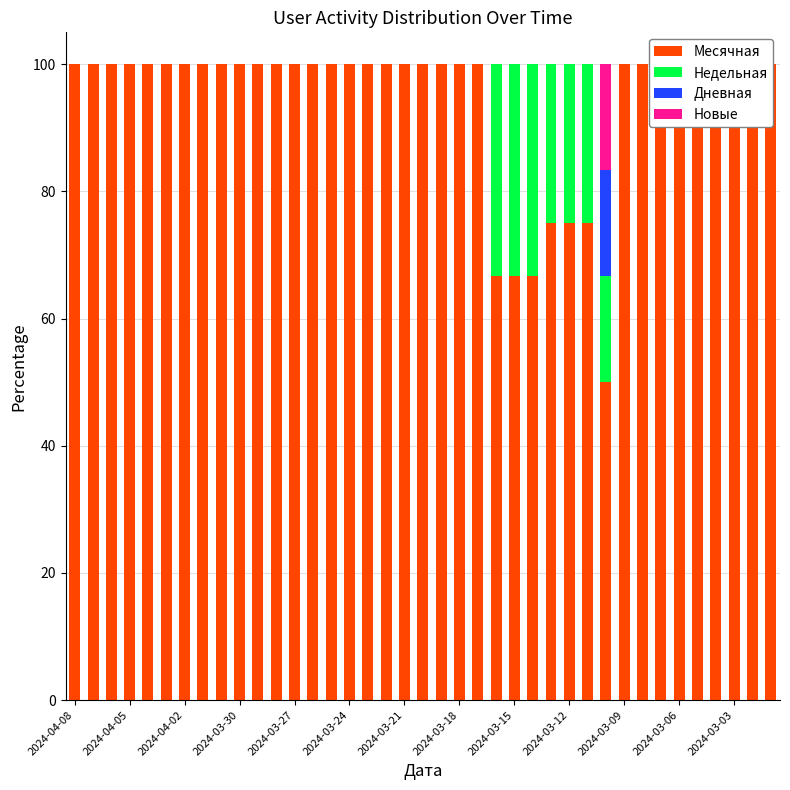

What is the value of the Месячная bar at the 33rd from the left?

100.0